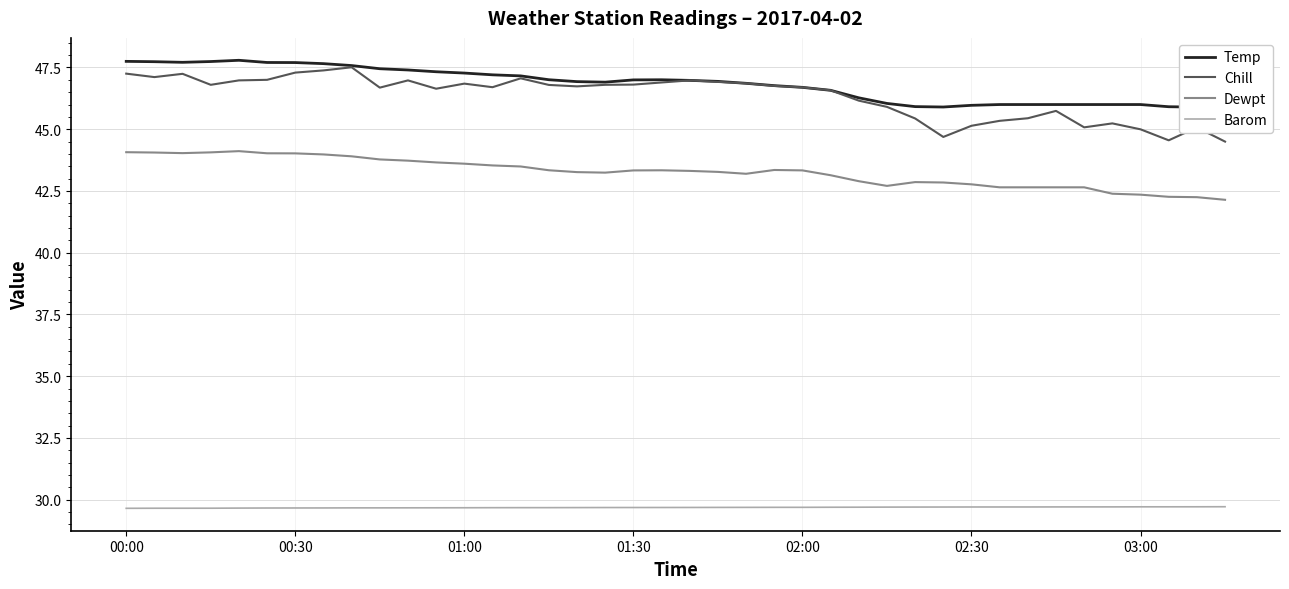

True or false: Barom and Chill intersect in this chart.

False